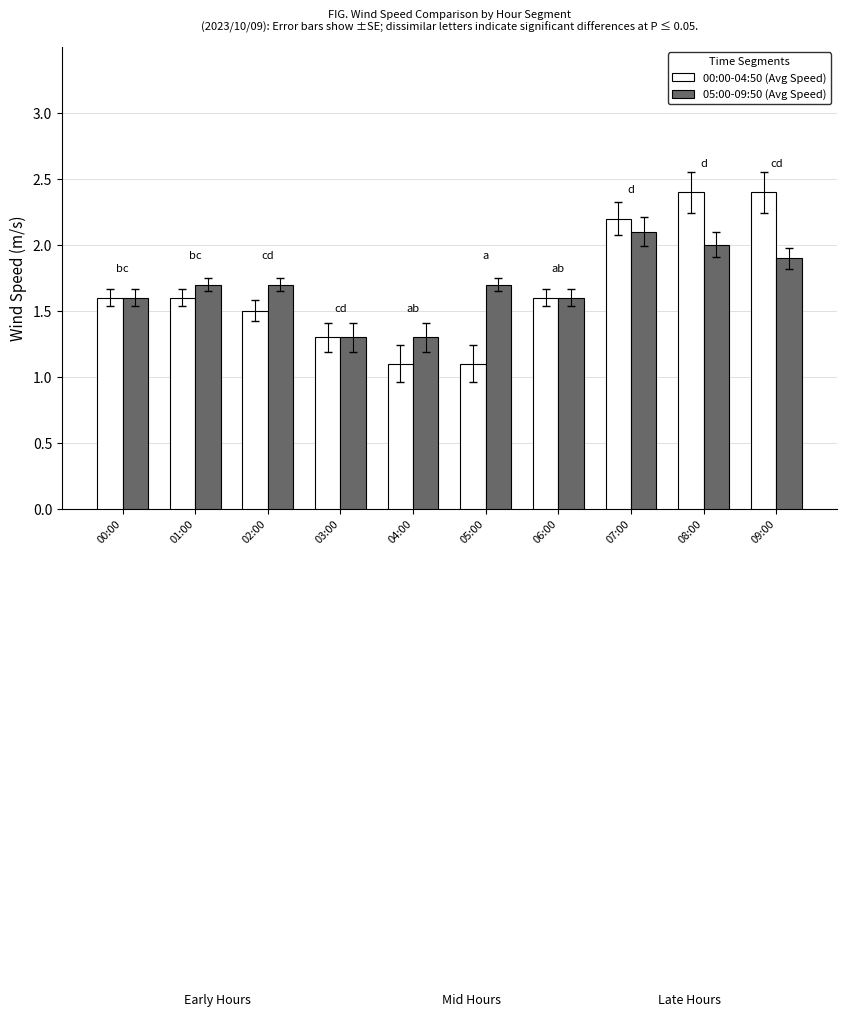

Reading left to right, extract all data points from this chart.

00:00-04:50 (Avg Speed): 1.6	1.6	1.5	1.3	1.1	1.1	1.6	2.2	2.4	2.4
05:00-09:50 (Avg Speed): 1.6	1.7	1.7	1.3	1.3	1.7	1.6	2.1	2.0	1.9